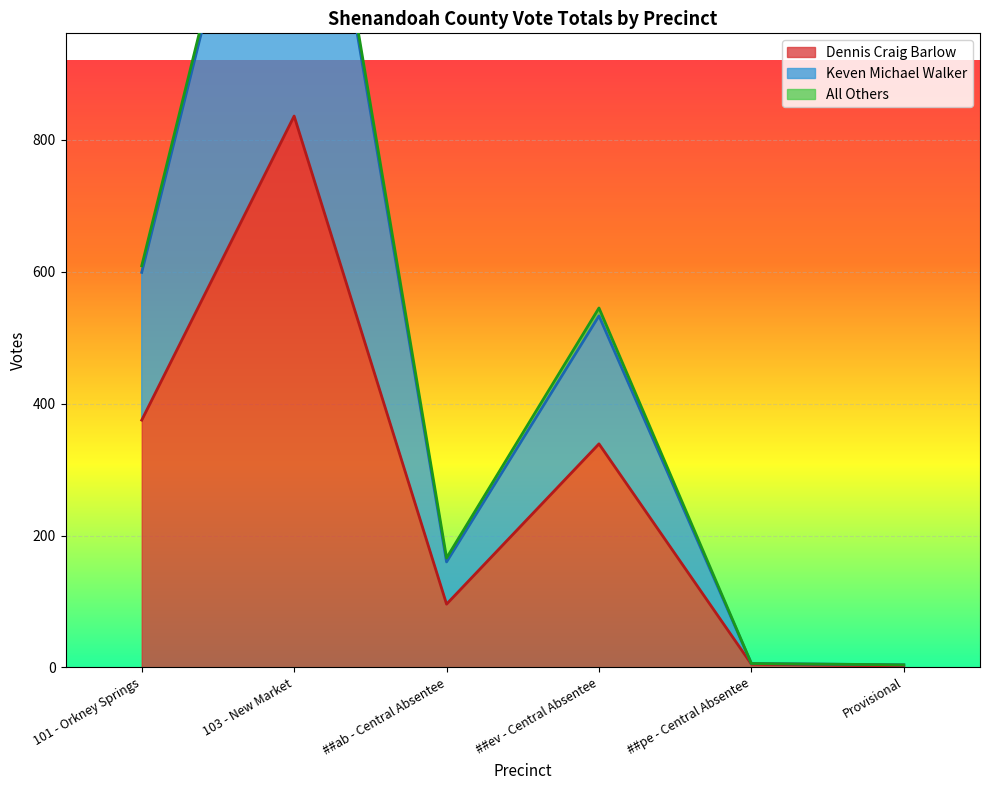

Does the chart display data point markers on the line(s)?

No